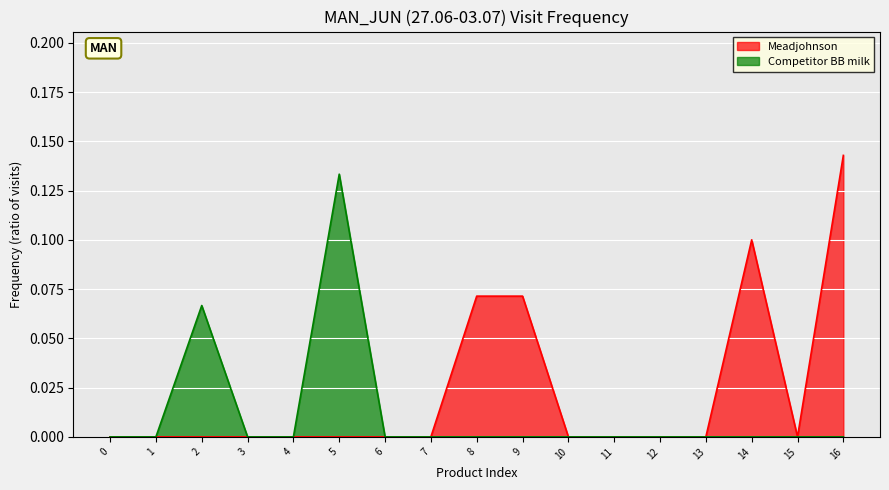

Does the chart display data point markers on the line(s)?

No